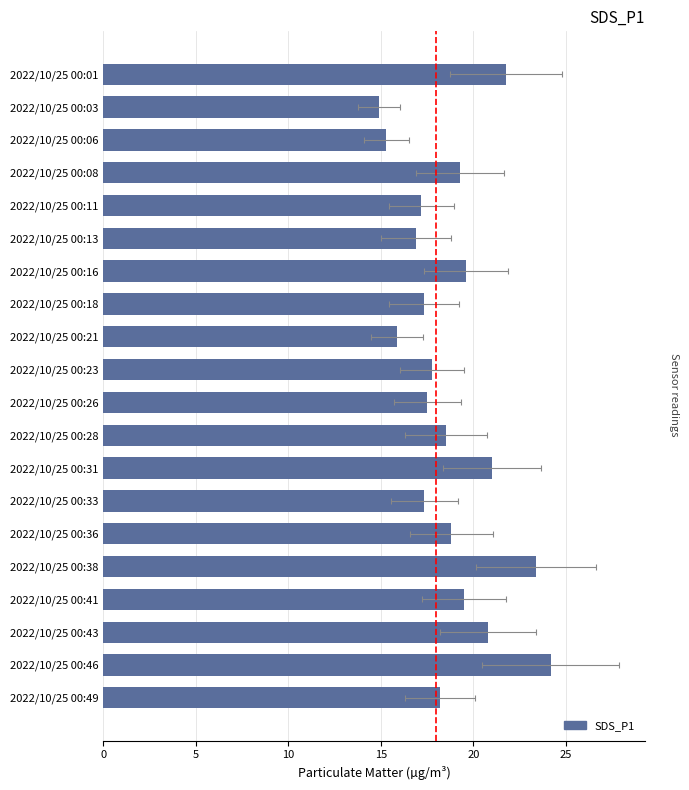

What is the difference between the maximum and minimum values?

9.3